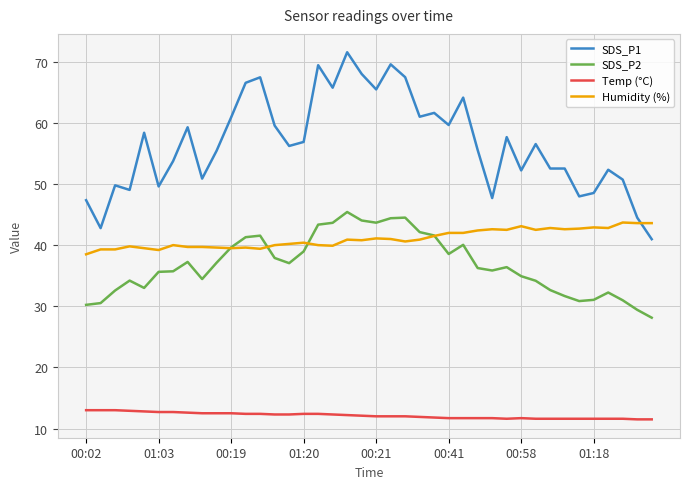

Which series has the largest range (max minus min)?

SDS_P1